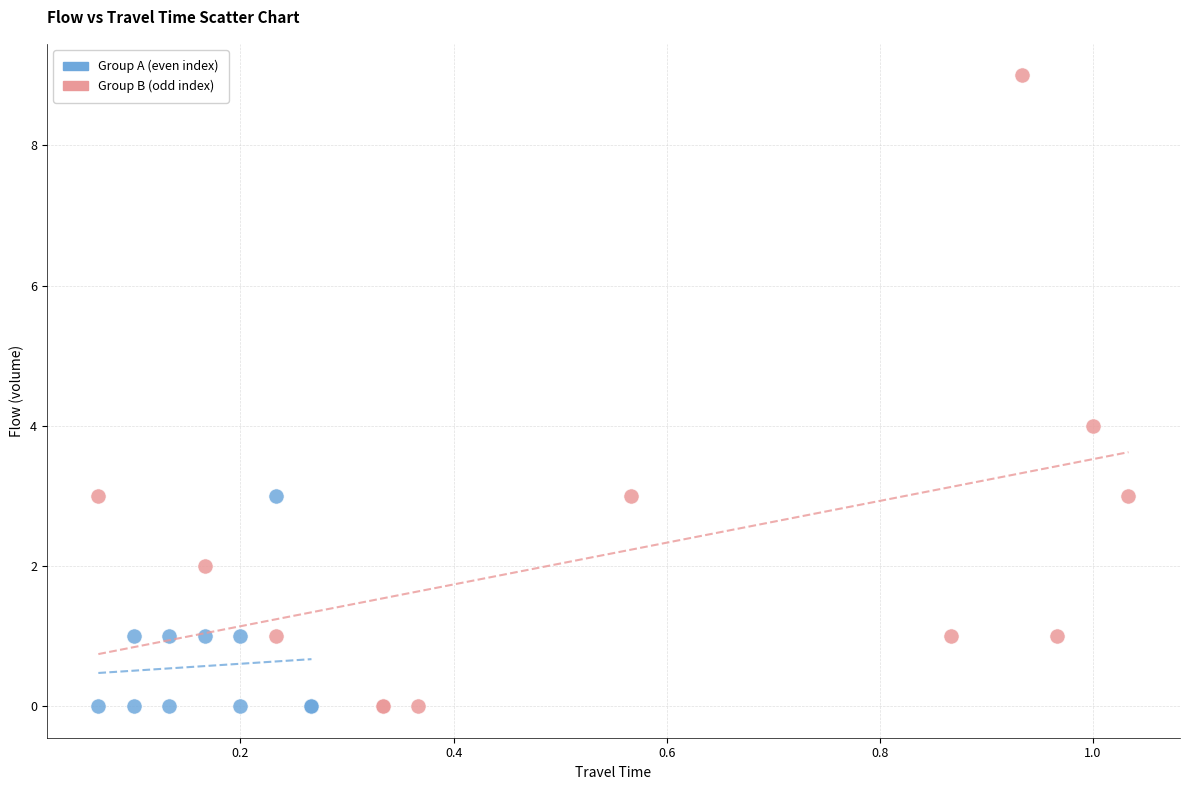

Which series reaches the maximum Y coordinate?

Group B (odd index)